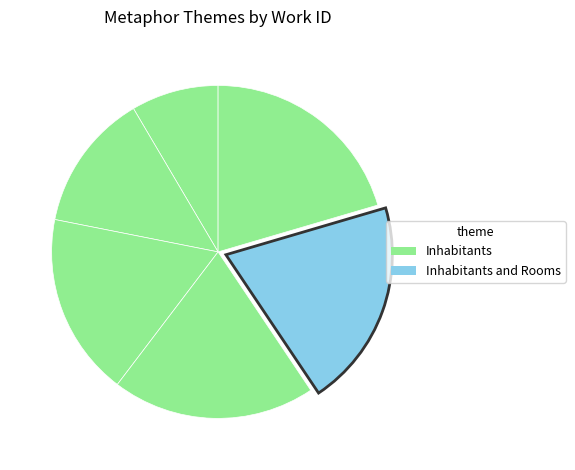

Rank the categories by value from lowest to highest.

Inhabitants (3224), Inhabitants (5088), Inhabitants (6753), Inhabitants (7498), Inhabitants & Rooms (7654), Inhabitants (7771)